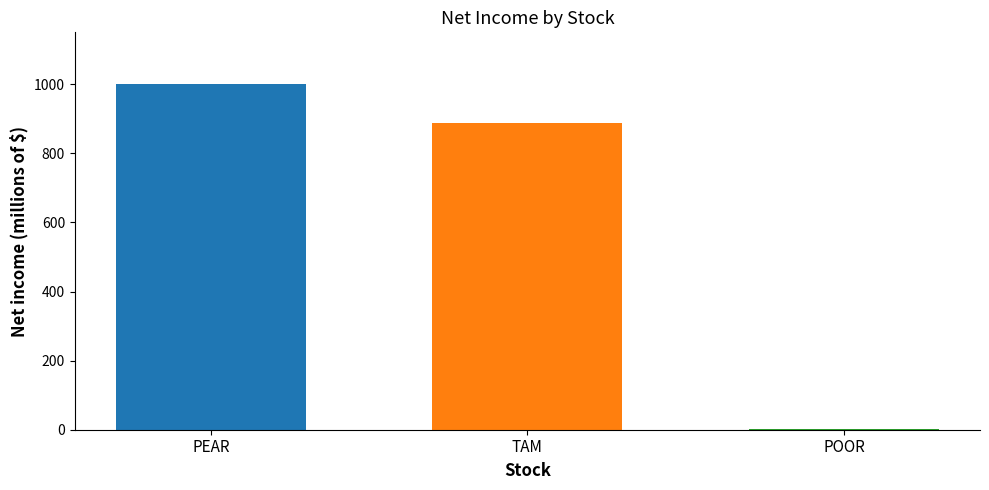

What is the maximum value shown in the chart?

1000